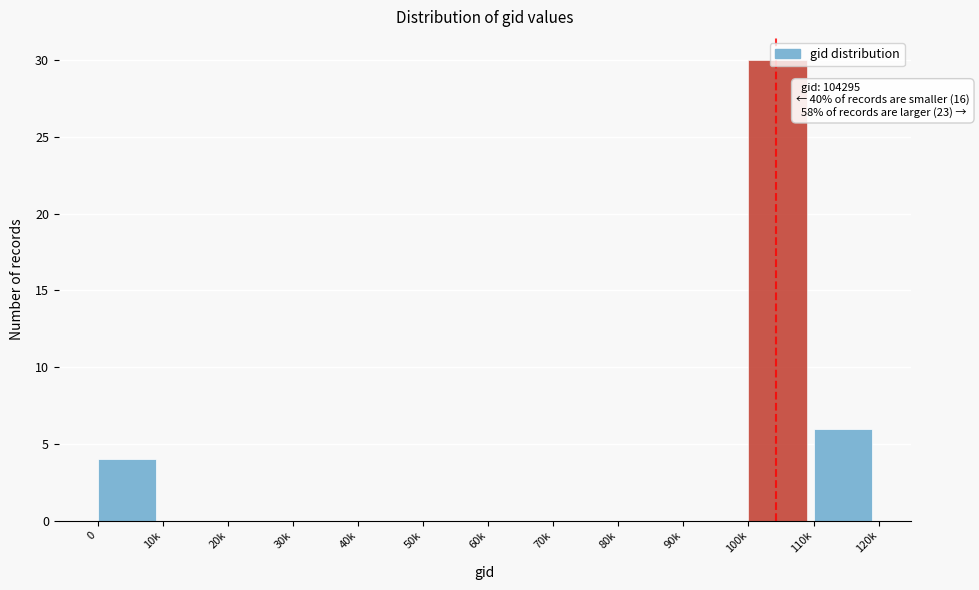

Which category has the highest value across all series?

100k